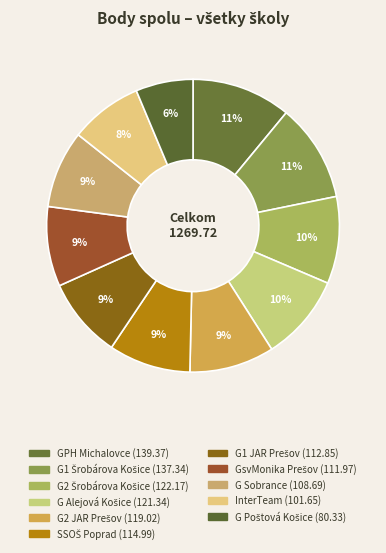

Count the number of slices in the pie.

11